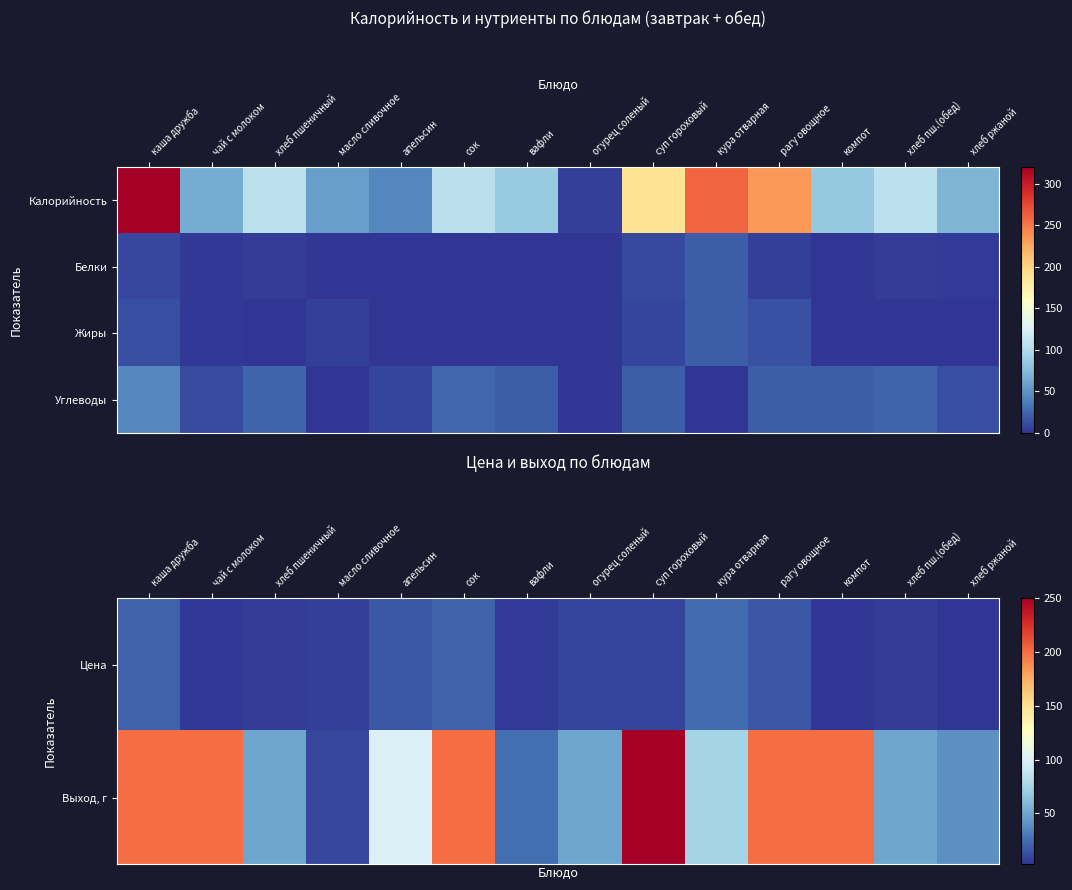

Is it true that Выход, г equals 29.2 at кура отварная?

False